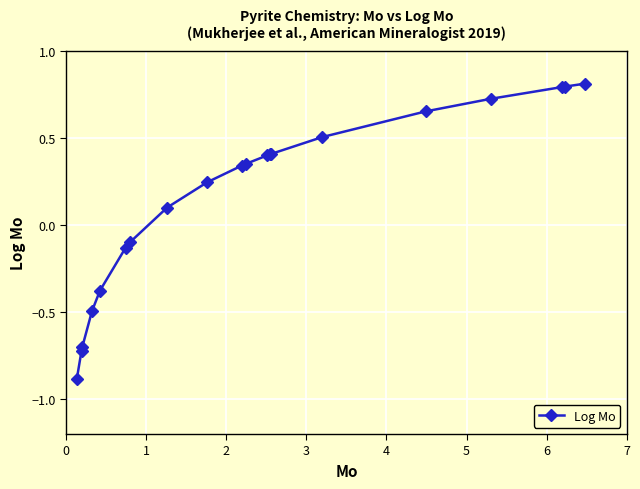

What is the value of the 20th point from the left?

0.8